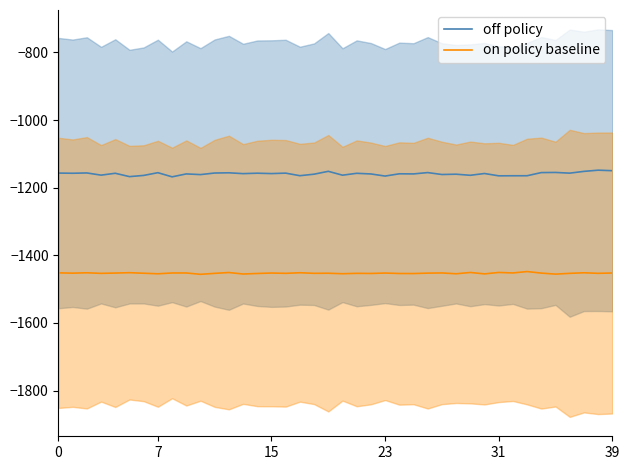

What are all the series names shown in the legend?

off policy, on policy baseline